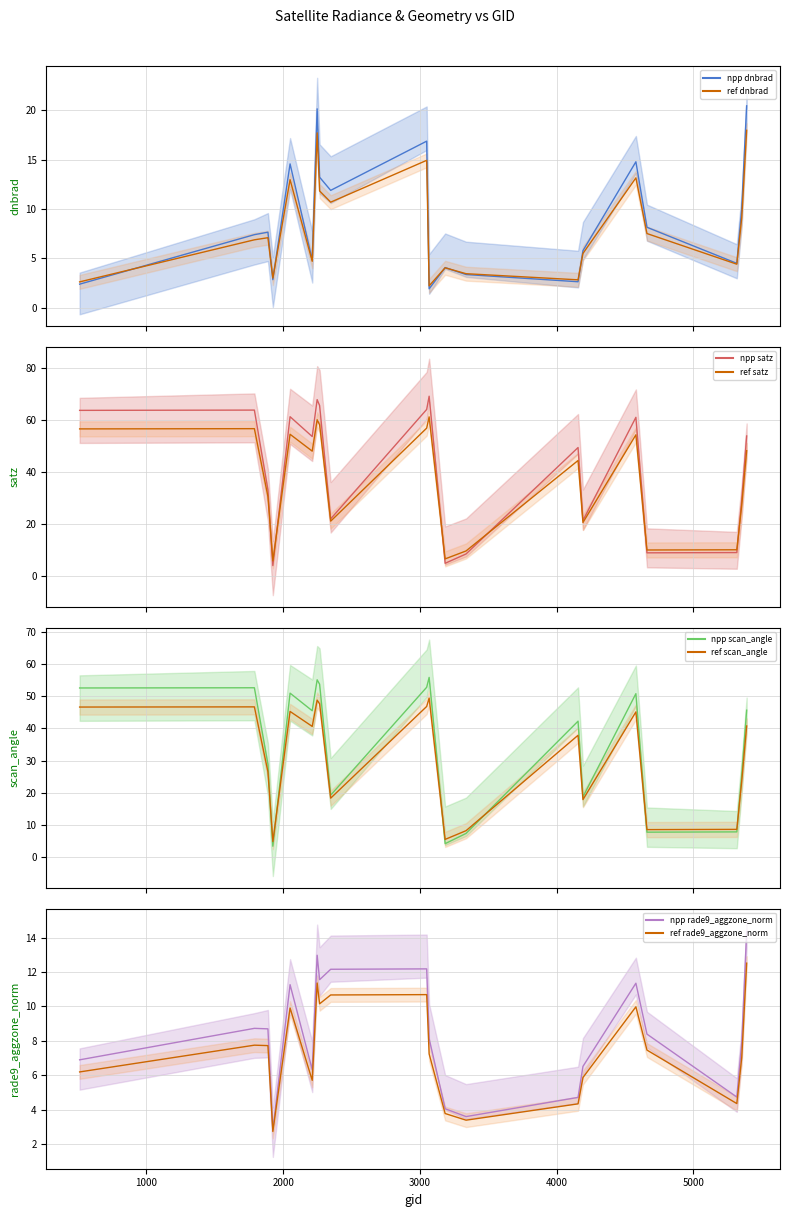

Is the value of scan_angle at 2249 greater than the value of dnbrad at 1790?

Yes